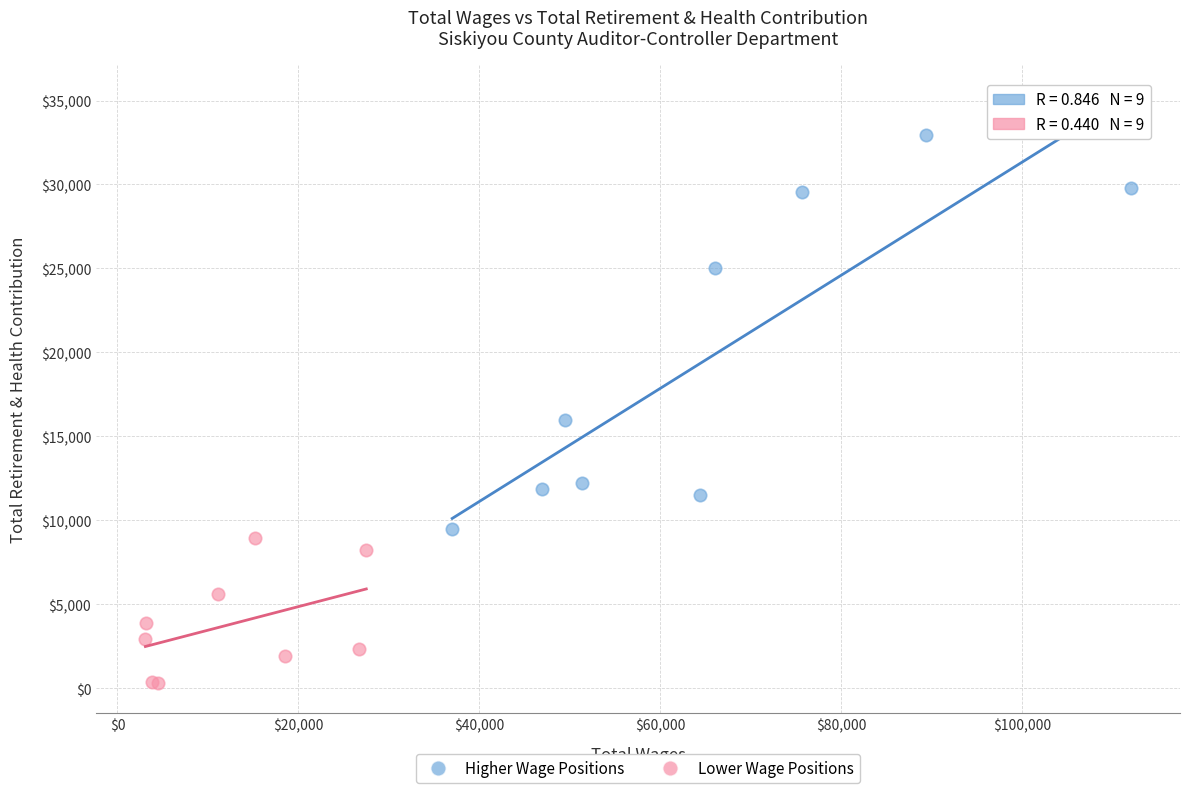

Which series contains the lowest Y value?

Lower Wage Positions